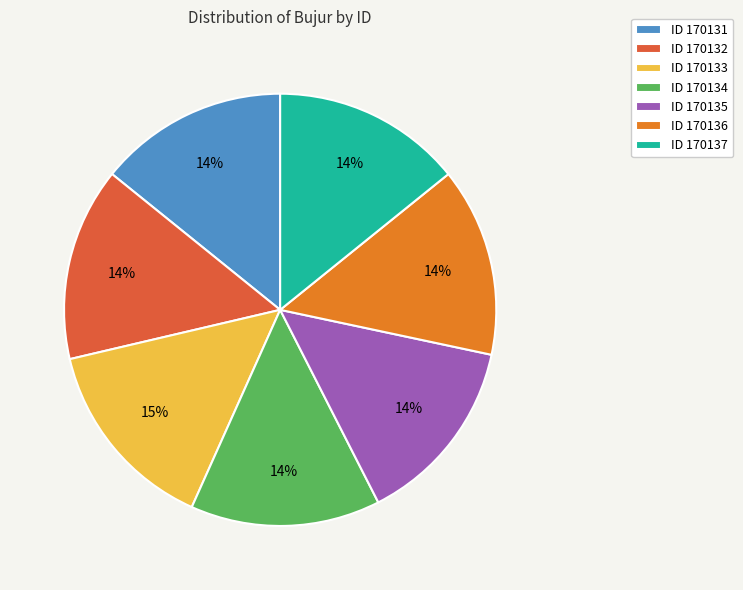

How many segments does this pie chart have?

7